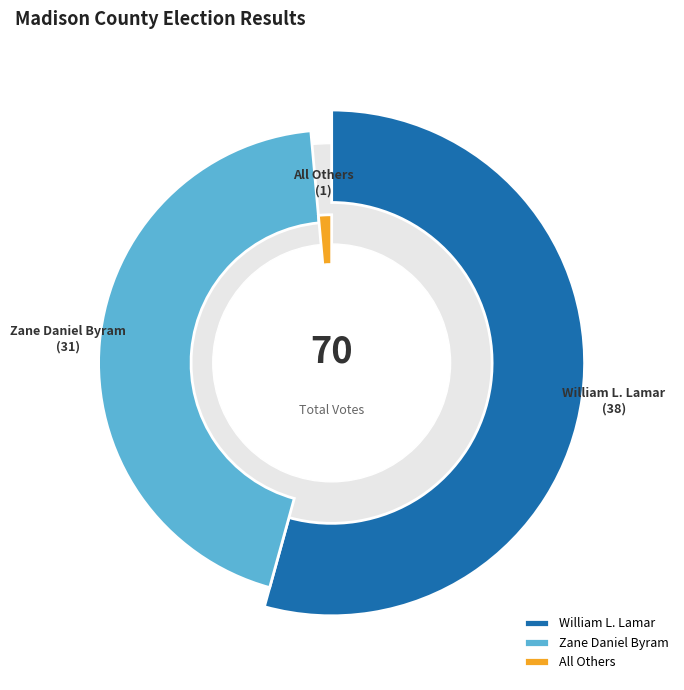

To the nearest percent, what percentage of the pie is William L. Lamar?

54%